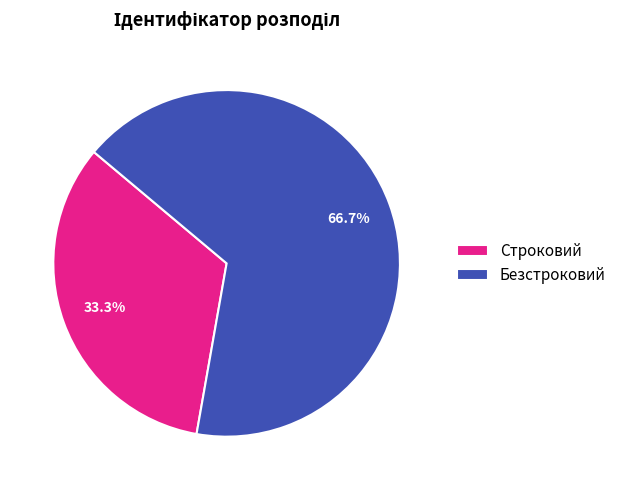

To the nearest percent, what is the combined percentage of Строковий and Безстроковий?

100%